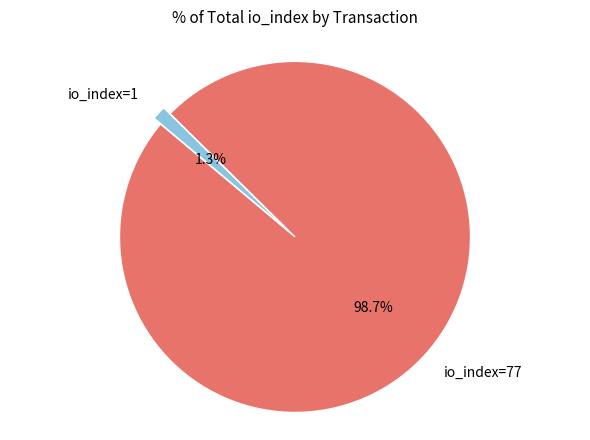

To the nearest percent, what percentage of the pie is io_index=77?

99%